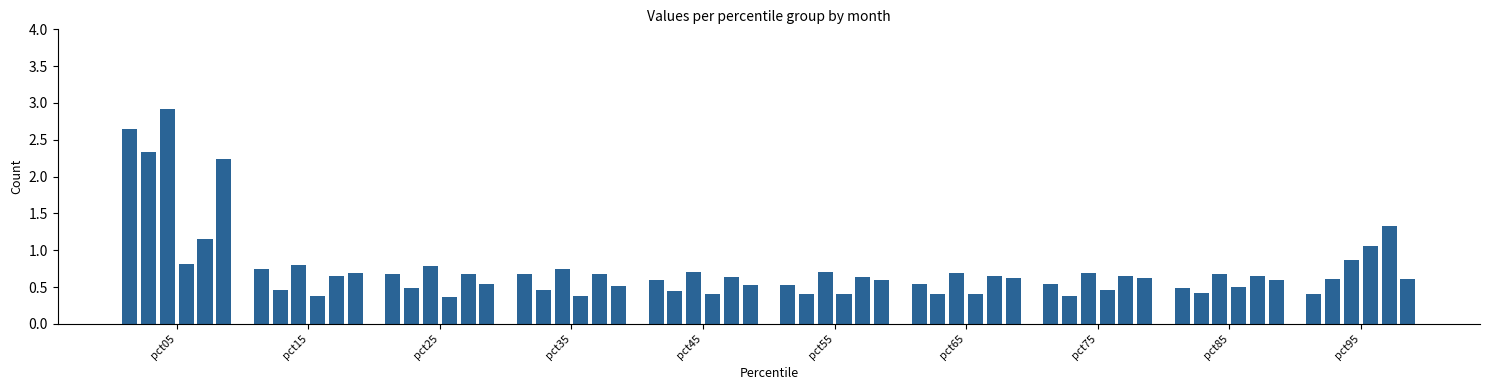

What is the maximum value shown in the chart?

2.9